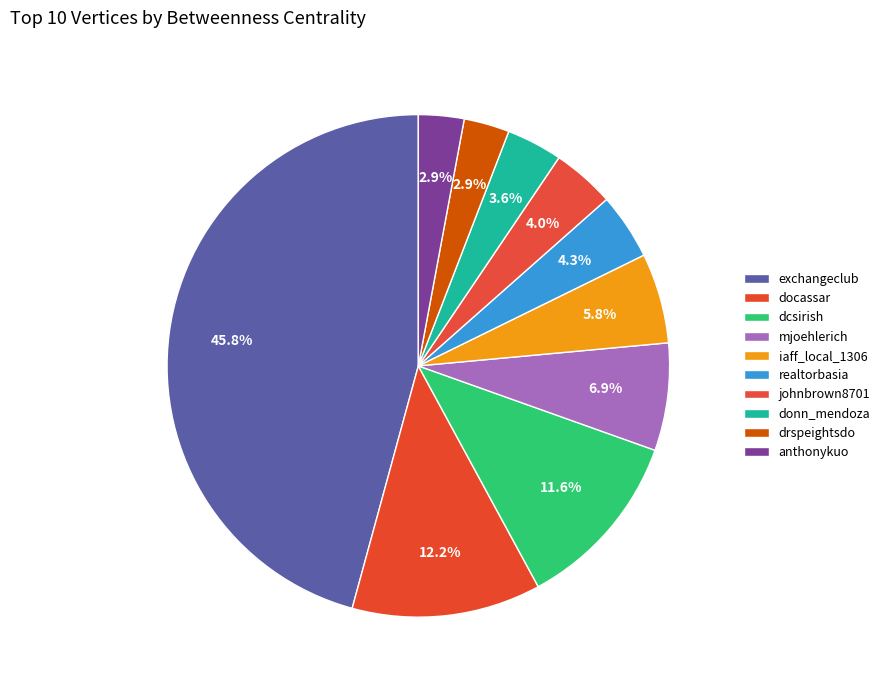

What percentage is NOT represented by mjoehlerich?

93.1%